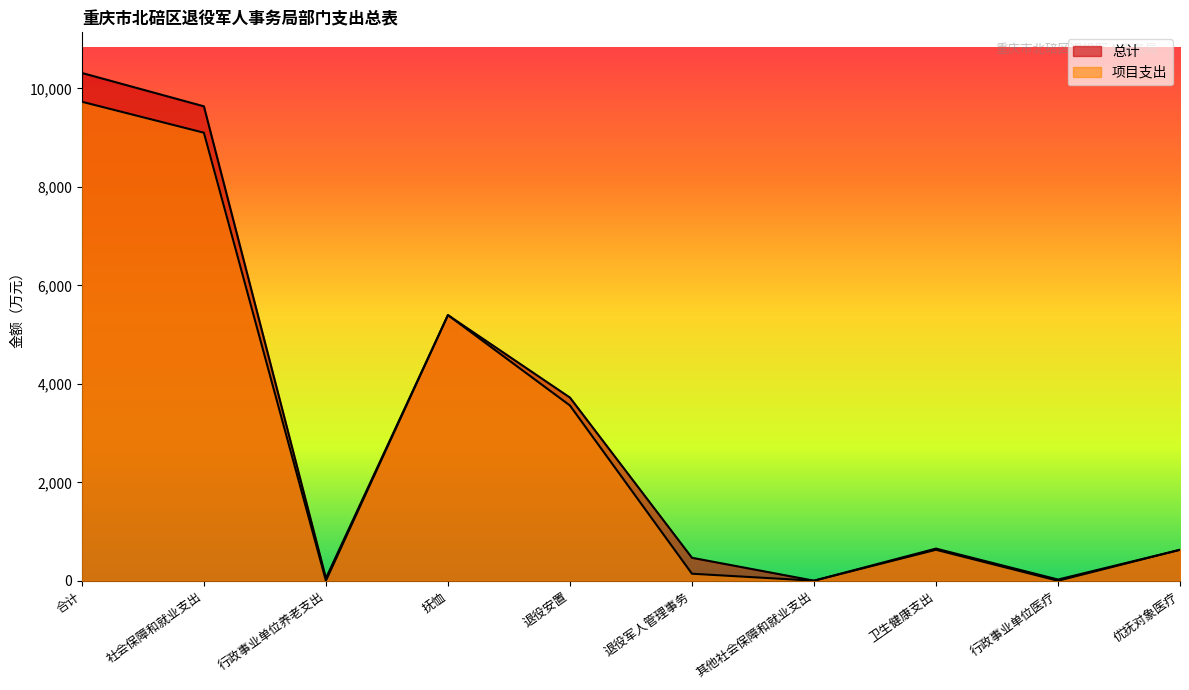

At which category does the chart reach its peak across all series?

合计